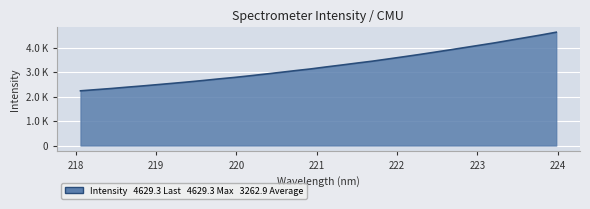

Does the chart have visible grid lines?

Yes